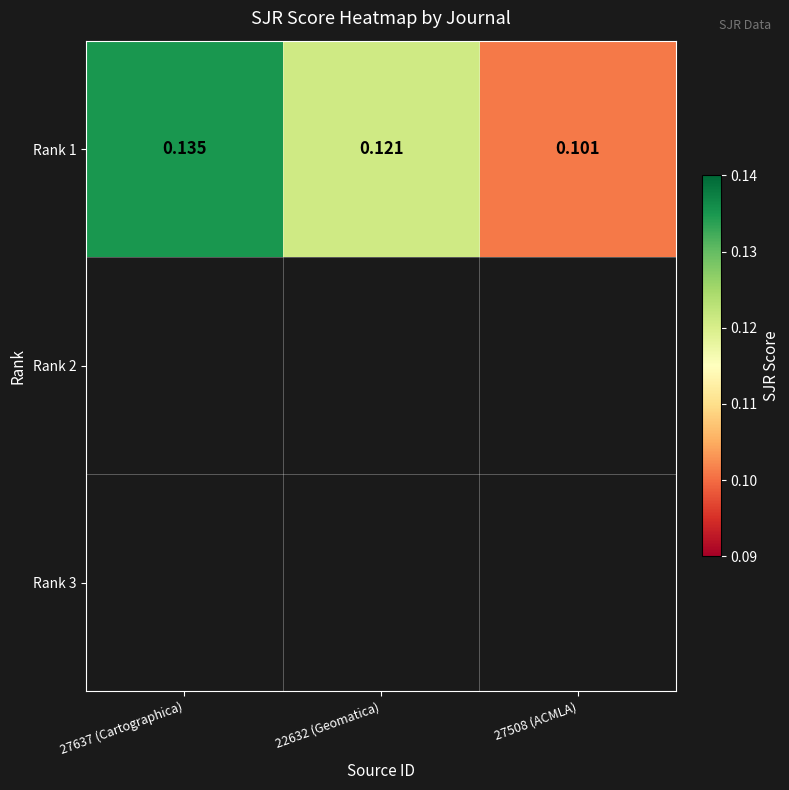

What is the sum of all values?

0.4